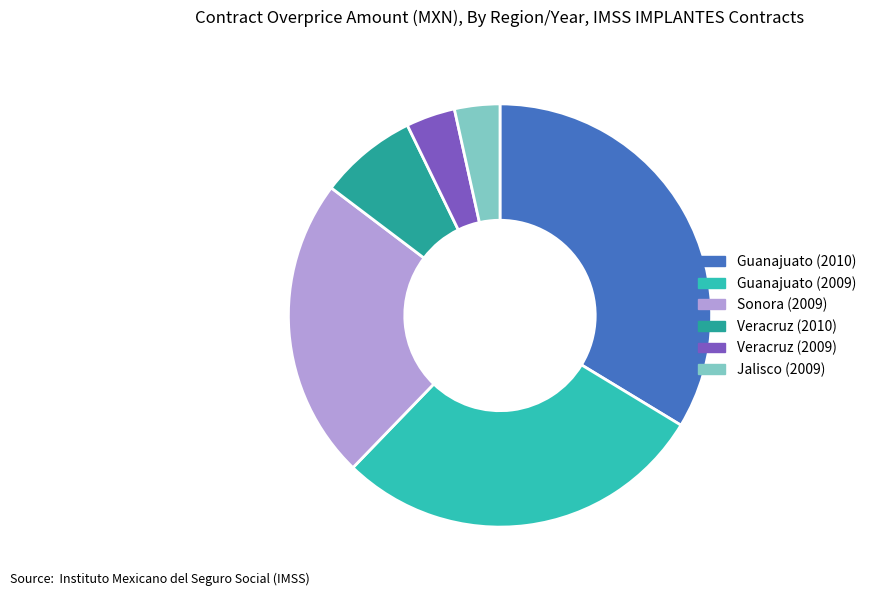

Is it true that Guanajuato (2010) is 34% of the pie?

True